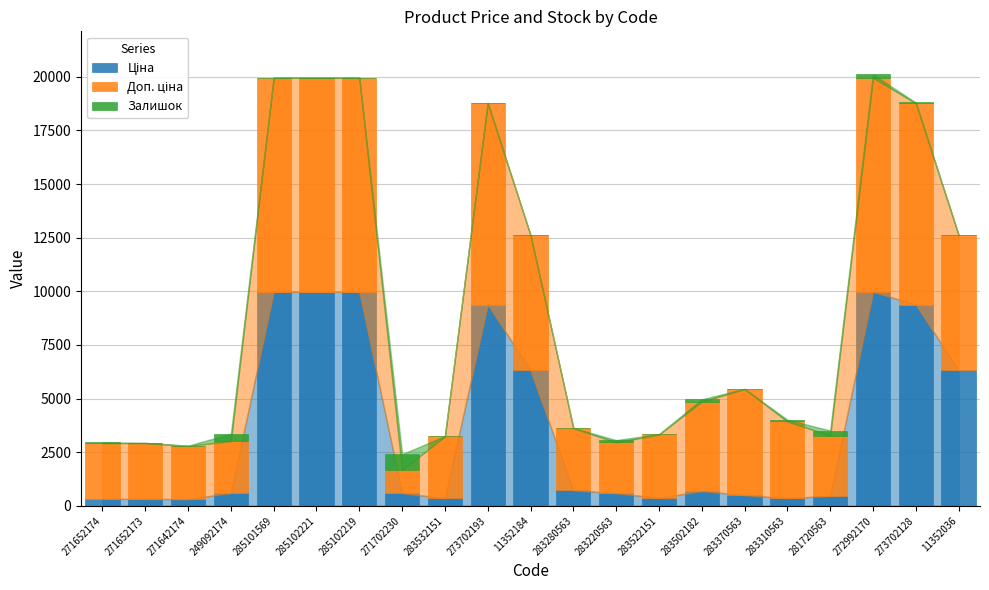

How many data points does each series have?

21